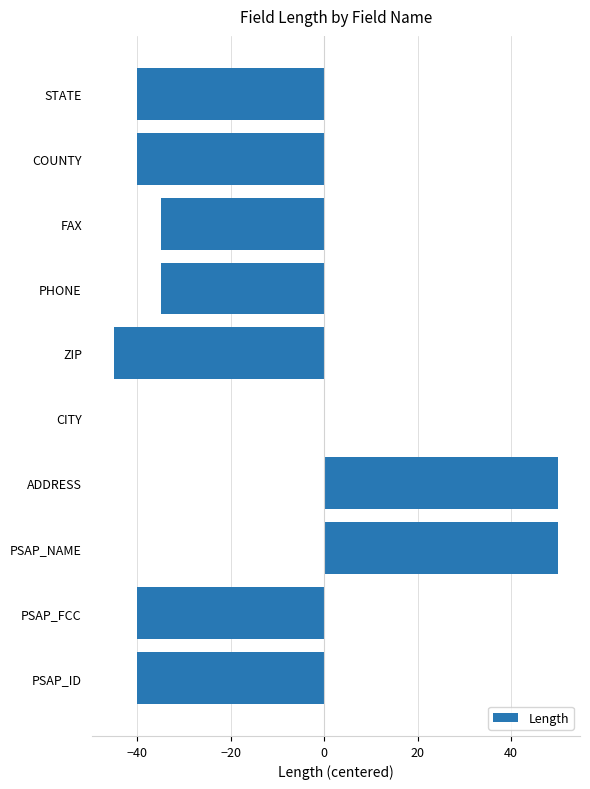

What is the greatest value displayed?

50